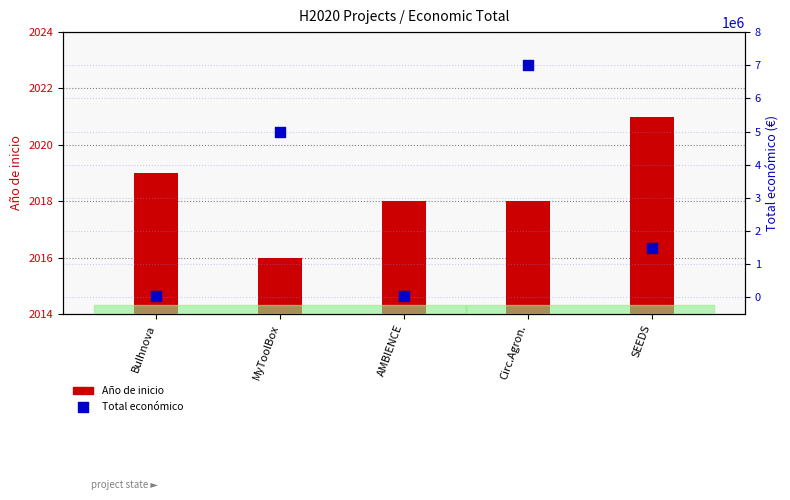

Which series has the widest spread of Y values?

Total económico